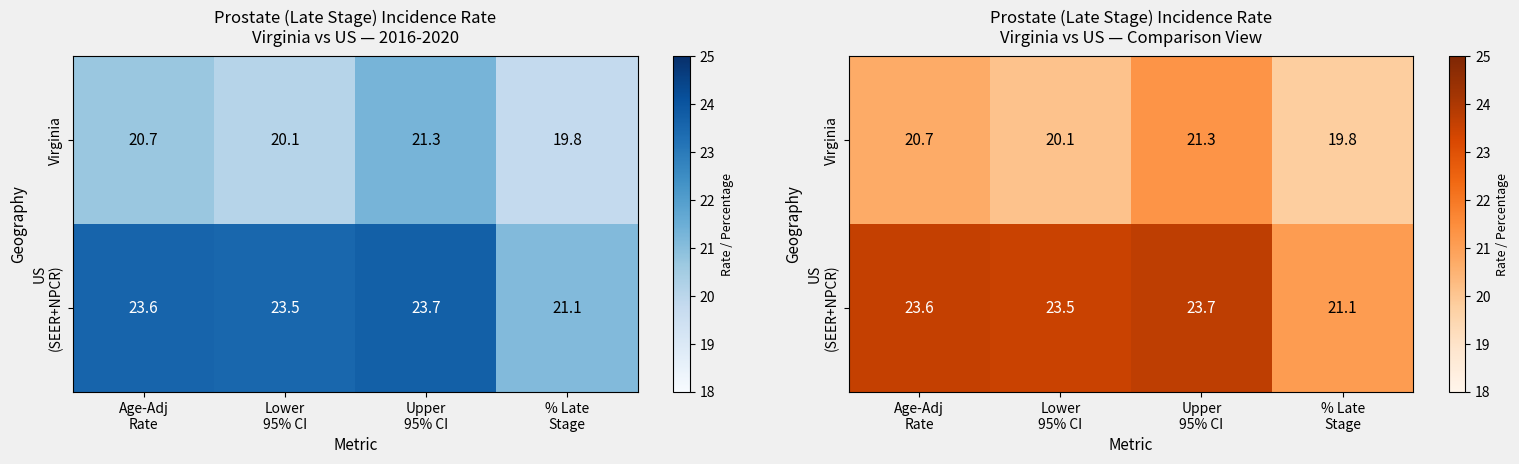

Is it true that Virginia equals 9.7 at Lower 95% CI?

False